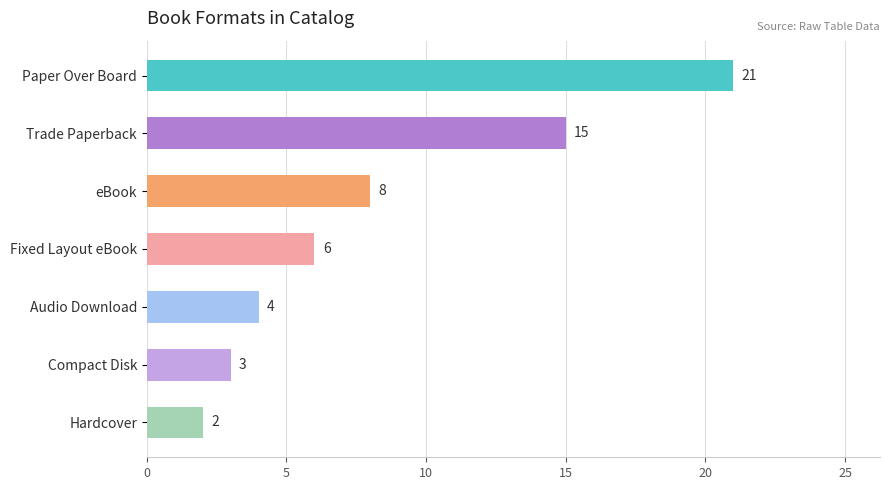

Reading bottom to top, what are all the values shown in this chart?

Hardcover=2	Compact Disk=3	Audio Download=4	Fixed Layout eBook=6	eBook=8	Trade Paperback=15	Paper Over Board=21